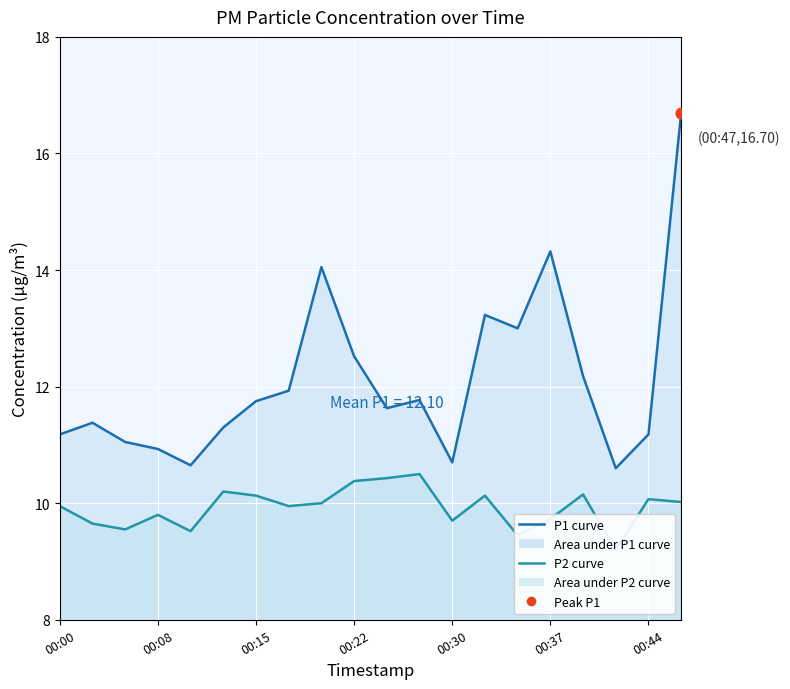

At how many categories does at least one series exceed 15?

1